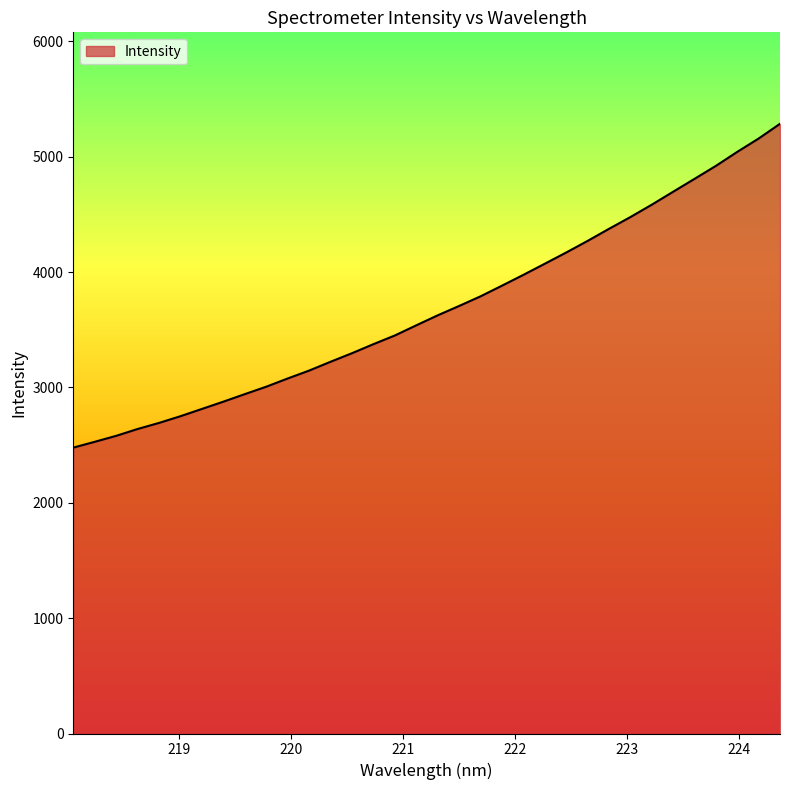

True or false: there are more than 1 points higher than both neighbors.

False